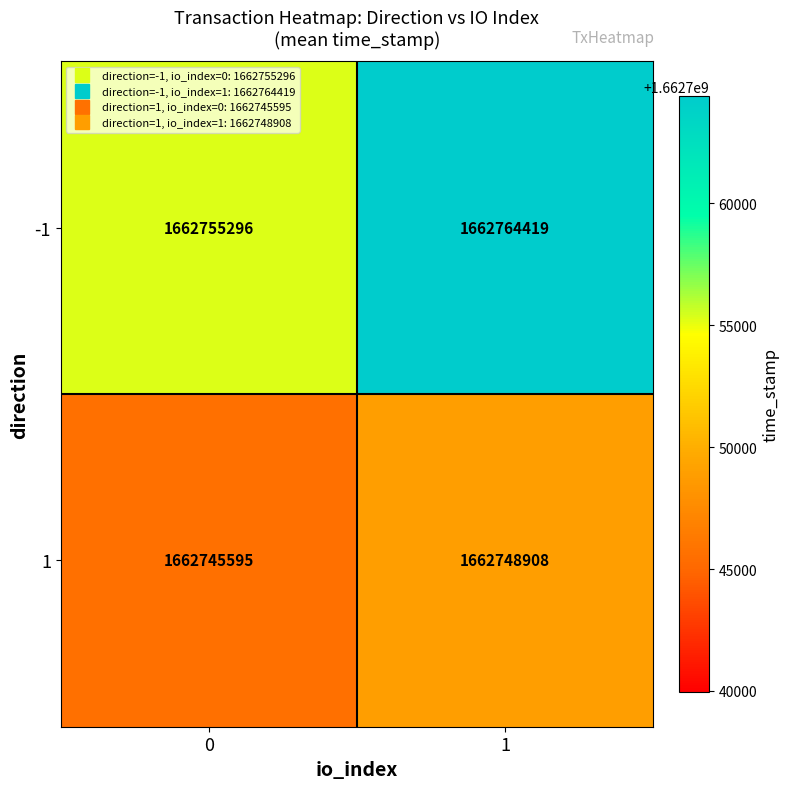

How many distinct data groups are displayed?

2